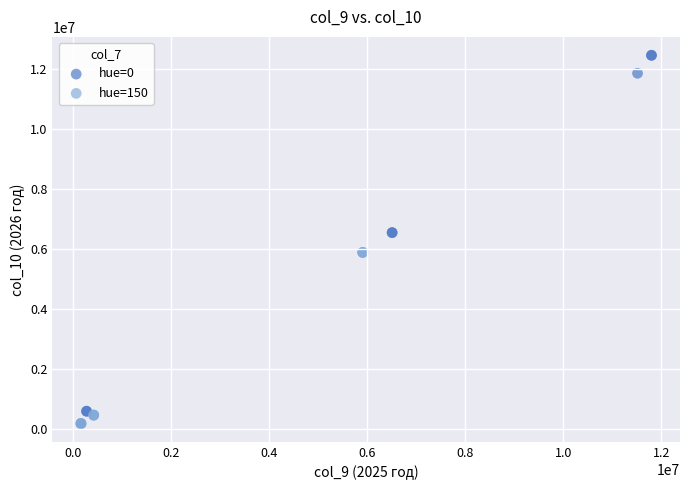

Which series reaches the maximum Y coordinate?

hue=0